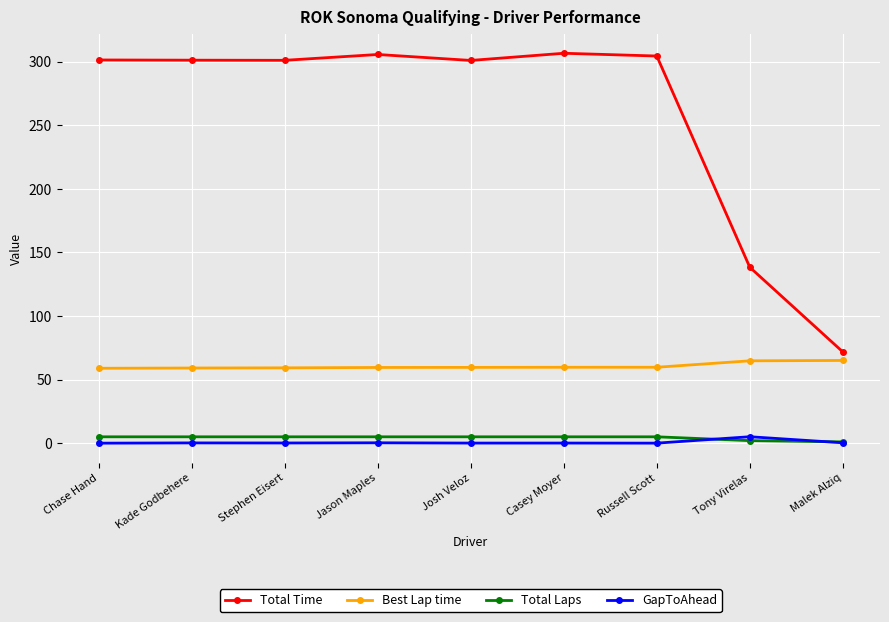

What is the minimum value for Total Time?

71.8